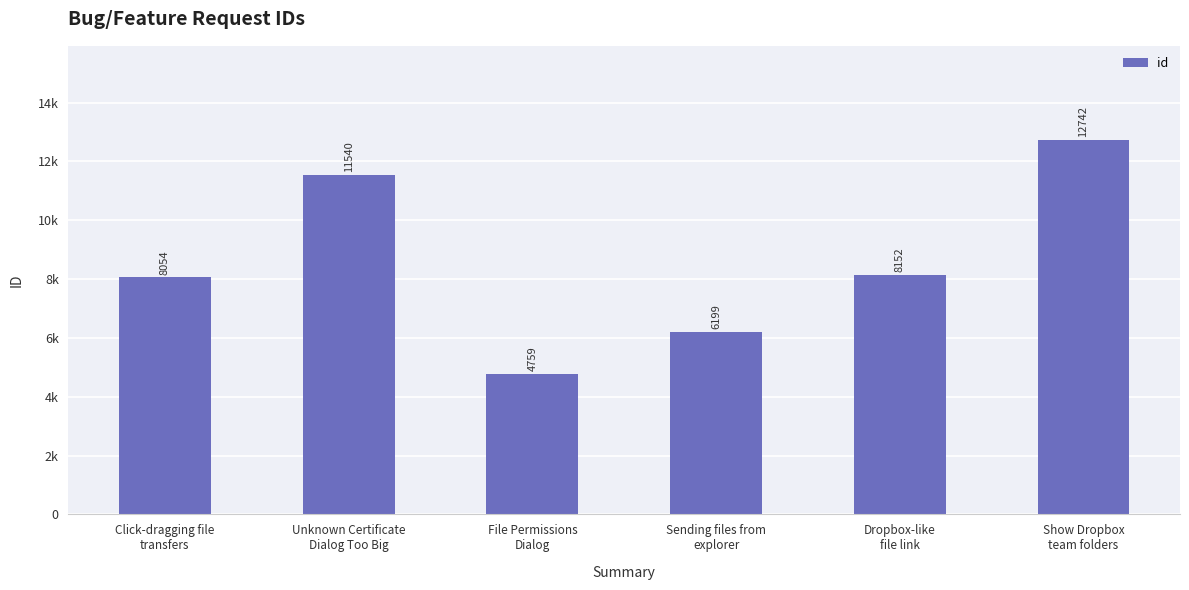

Where does the data first go above 8152?

Unknown Certificate
Dialog Too Big